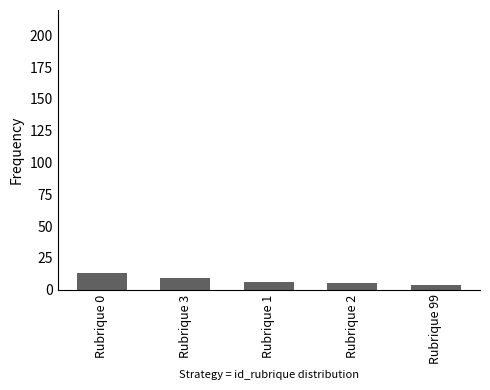

What is the ratio of the value at Rubrique 2 to the value at Rubrique 1?

0.8